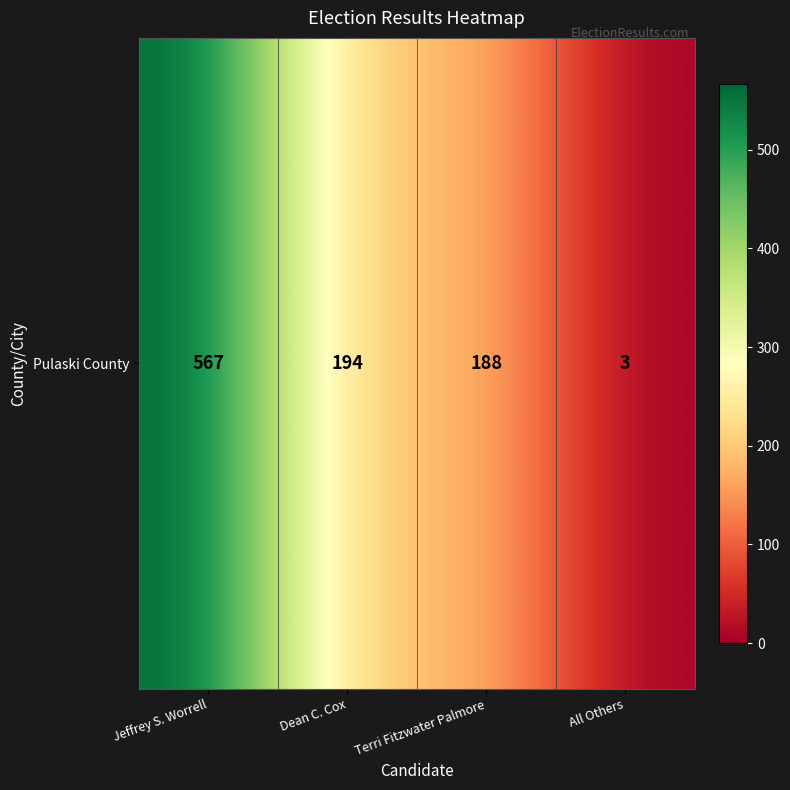

List the labels in order of value, largest first.

Jeffrey S. Worrell, Dean C. Cox, Terri Fitzwater Palmore, All Others